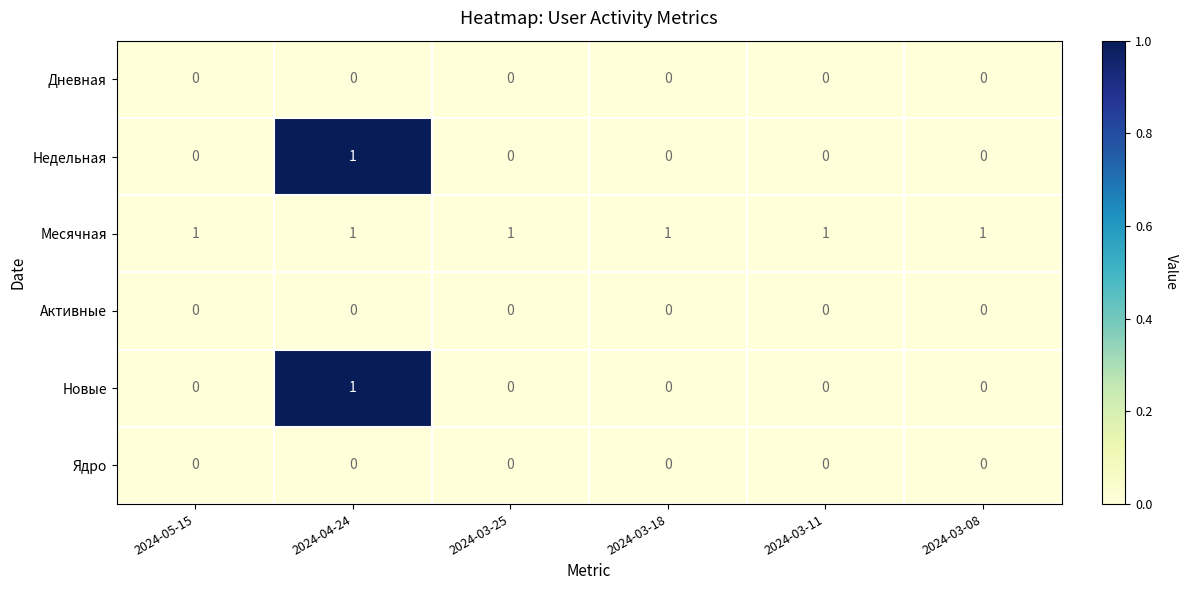

At how many categories does at least one series exceed 0?

6